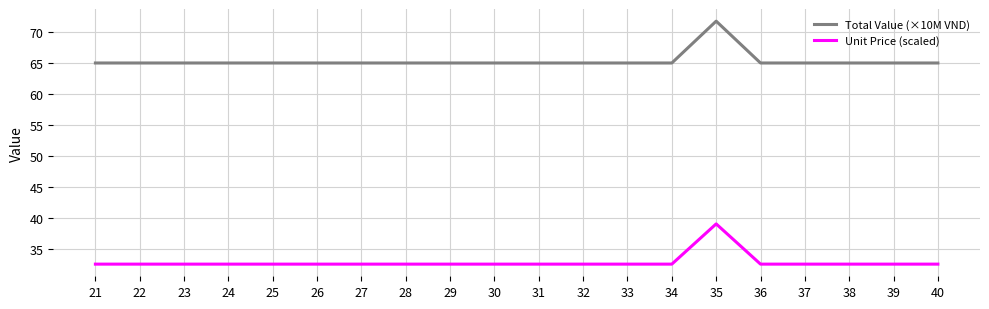

What is the spread (max minus min) of values at 31?

32.5